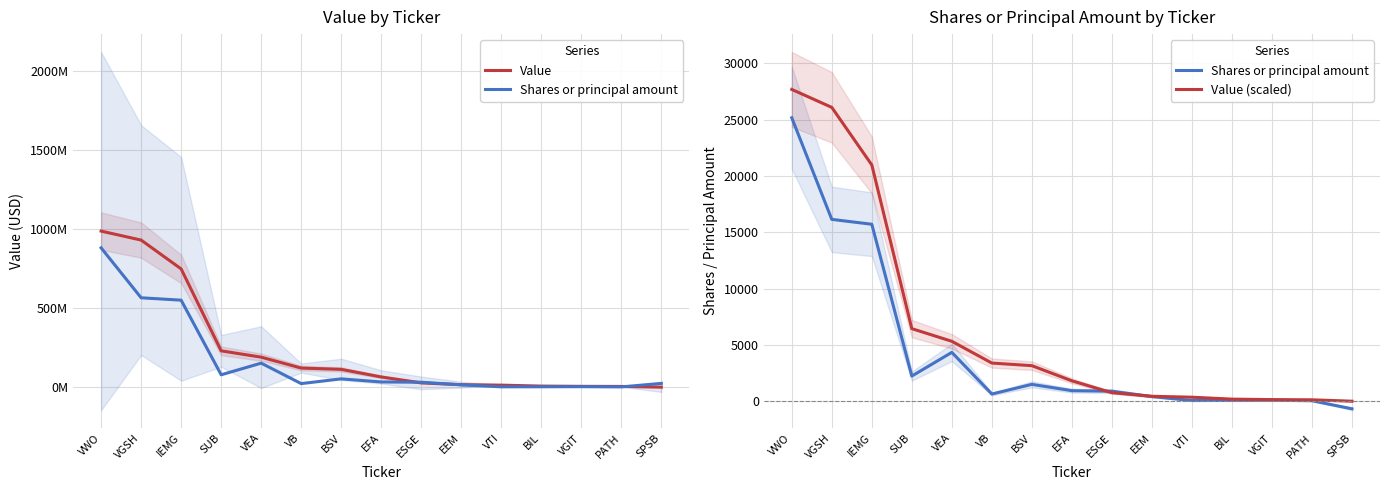

Is the value of Shares or principal amount at VWO greater than the value of Value (scaled) at VEA?

Yes